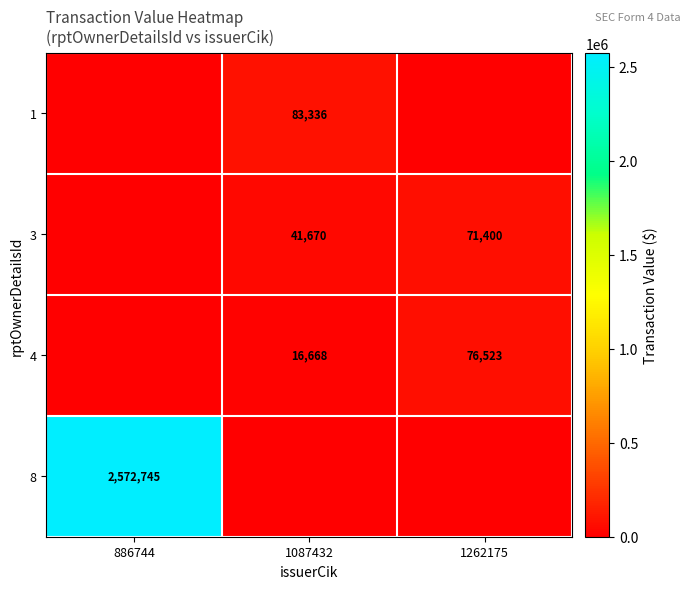

True or false: 4 has a value of 128642 at 1262175.

False